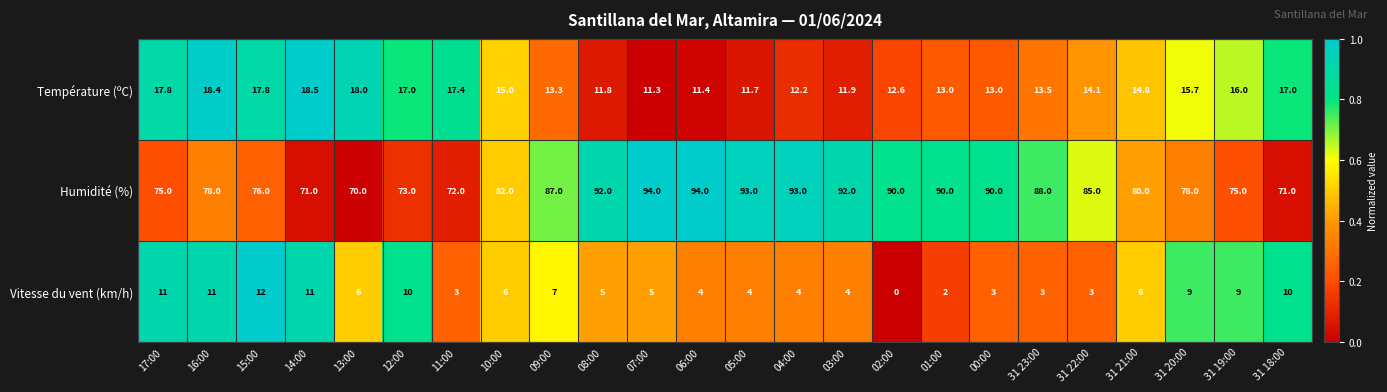

Rank the series at 31 20:00 from lowest to highest value.

Vitesse du vent (km/h), Température (ºC), Humidité (%)